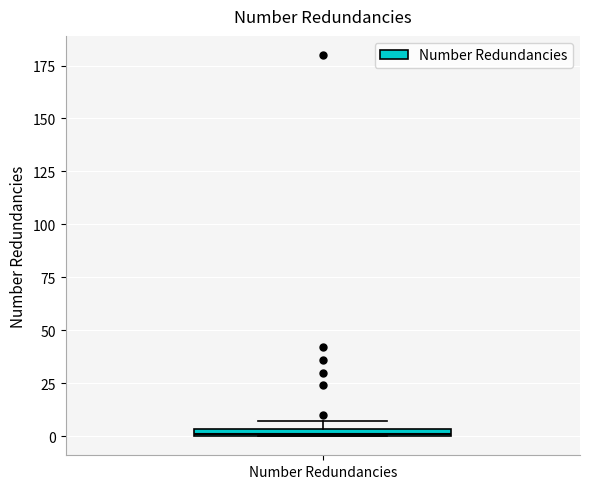

Where is the upper edge of the box for Number Redundancies on the y-axis? The values are not printed on the chart, so give them approximately, as read against the axis.

5